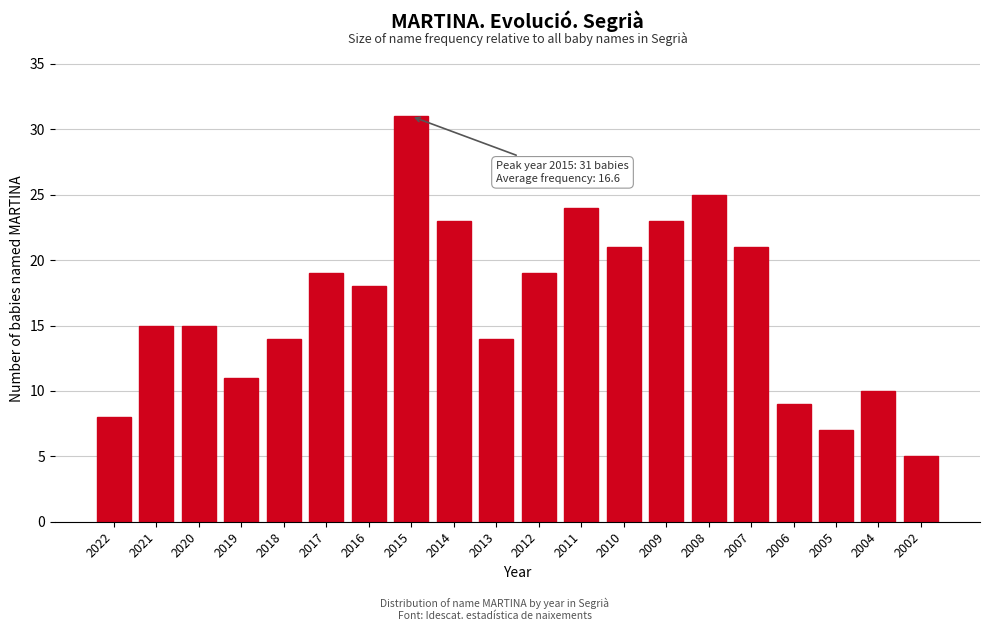

Reading left to right, extract all data points from this chart.

8	15	15	11	14	19	18	31	23	14	19	24	21	23	25	21	9	7	10	5